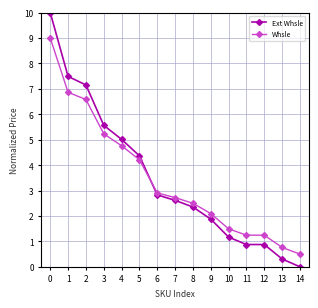

Reading right to left, what are all the values shown in this chart?

Ext Whsle: 0.0	0.3	0.9	0.9	1.2	1.9	2.4	2.6	2.8	4.4	5.0	5.6	7.2	7.5	10.0
Whsle: 0.5	0.8	1.2	1.2	1.5	2.1	2.5	2.7	2.9	4.2	4.8	5.2	6.6	6.9	9.0